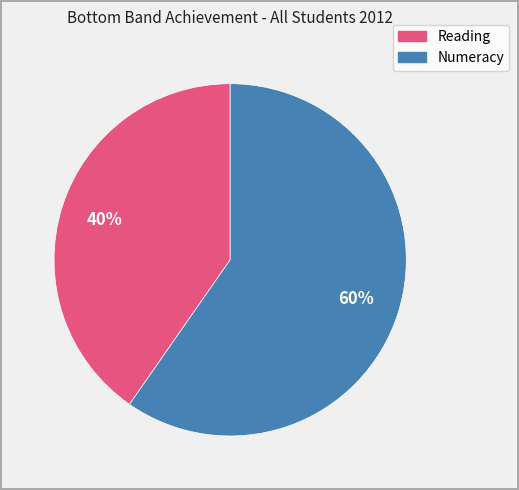

To the nearest percent, what is the average slice percentage?

50%